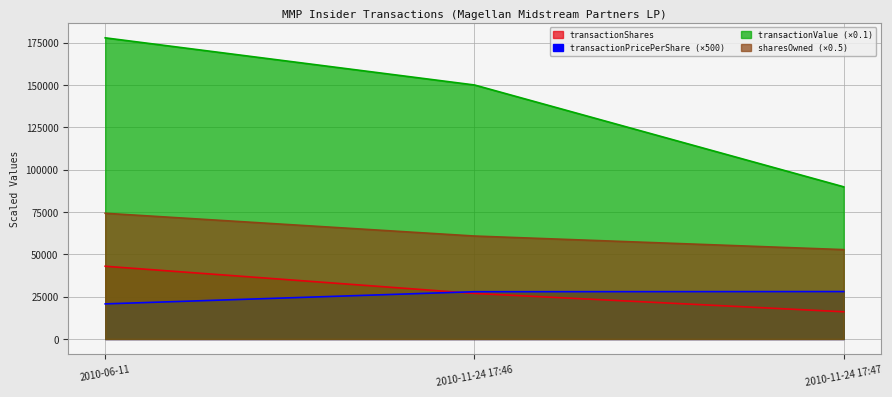

Does the chart have visible grid lines?

Yes